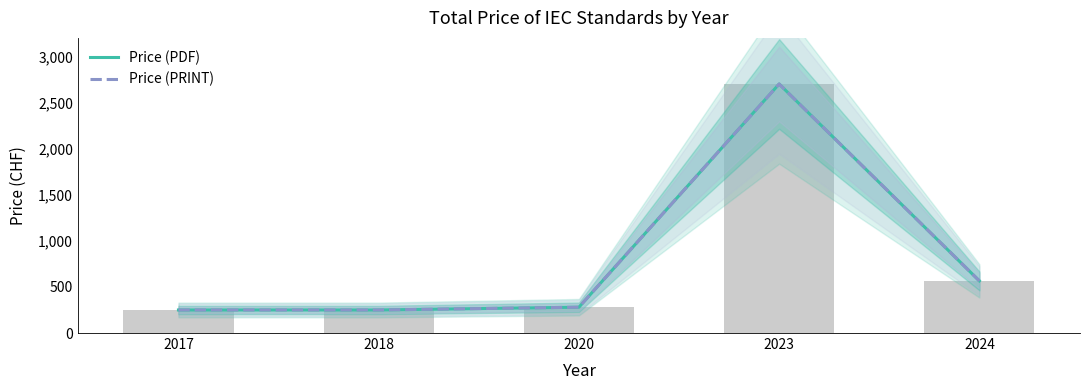

Reading left to right, extract all data points from this chart.

Price (PDF): 250	250	280	2700	565
Price (PRINT): 250	250	280	2700	565